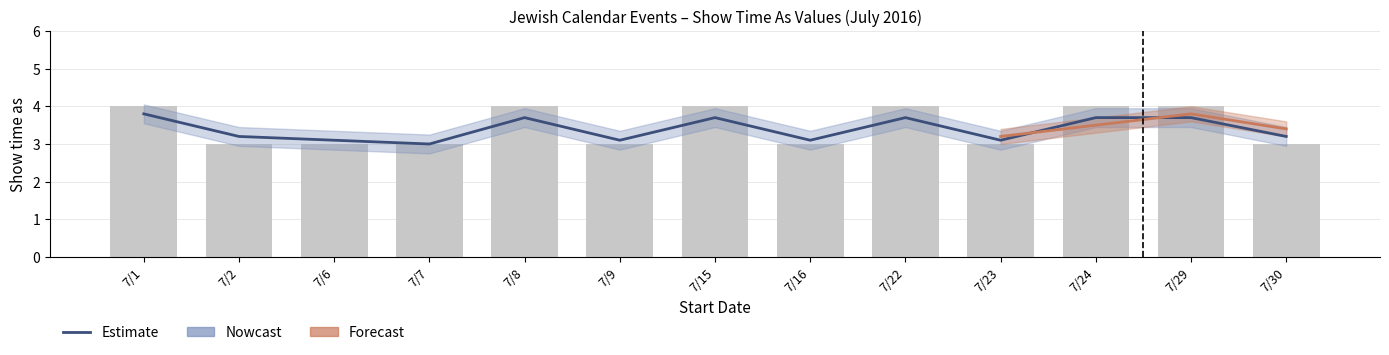

Where is the data nearest to the value 3?

7/7